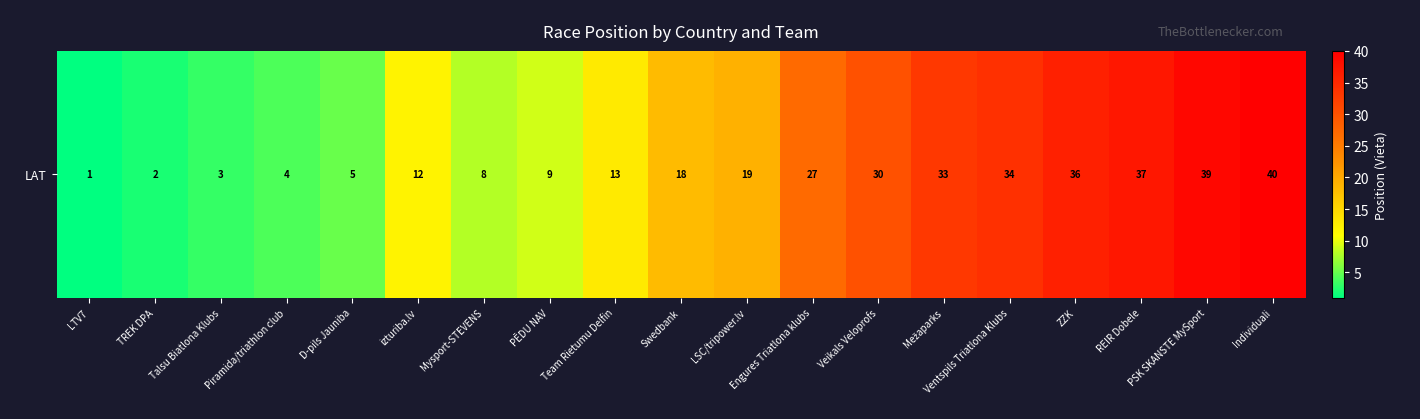

What is the difference between the values at PĒDU NAV and Veikals Veloprofs?

21